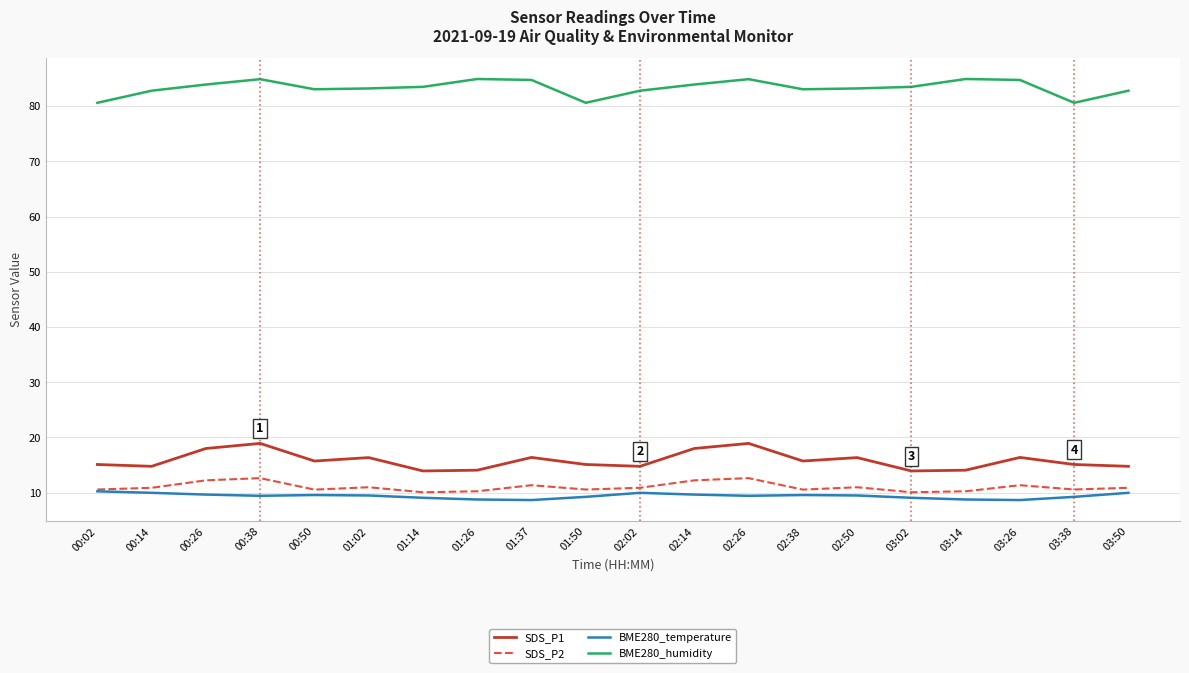

What position from the left is 01:50?

10